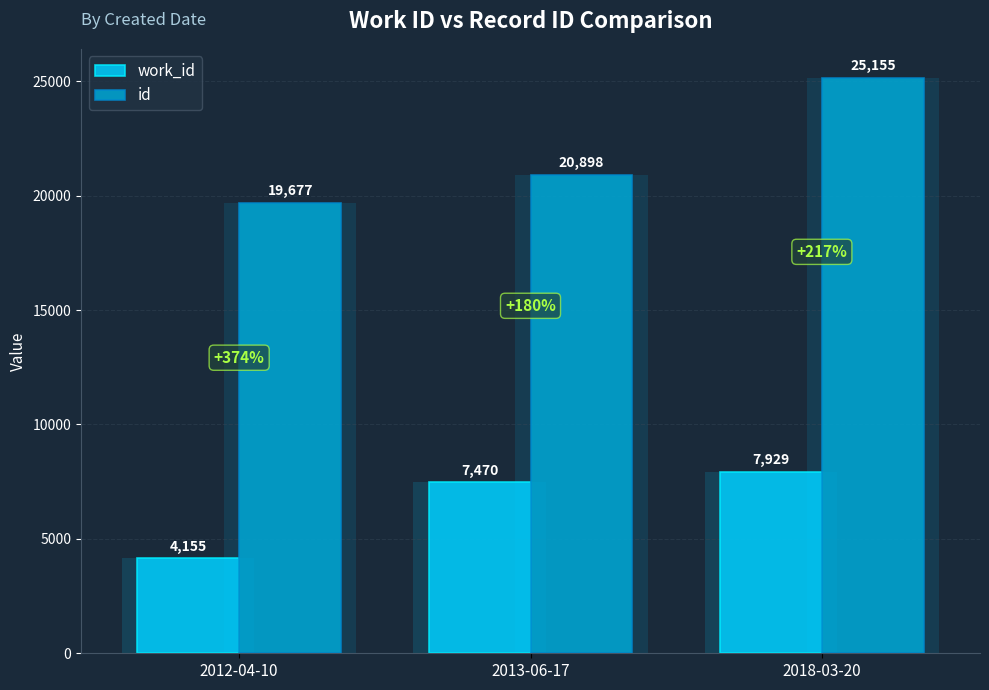

What is the greatest value displayed?

25155